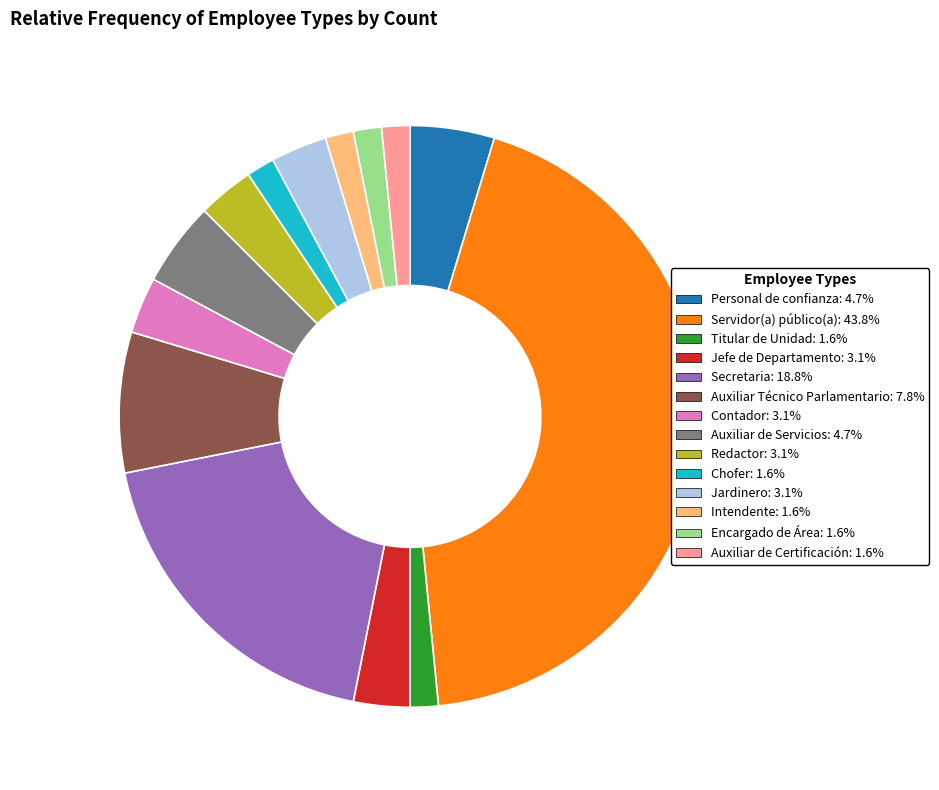

Which category has the biggest portion of the pie?

Servidor(a) público(a)